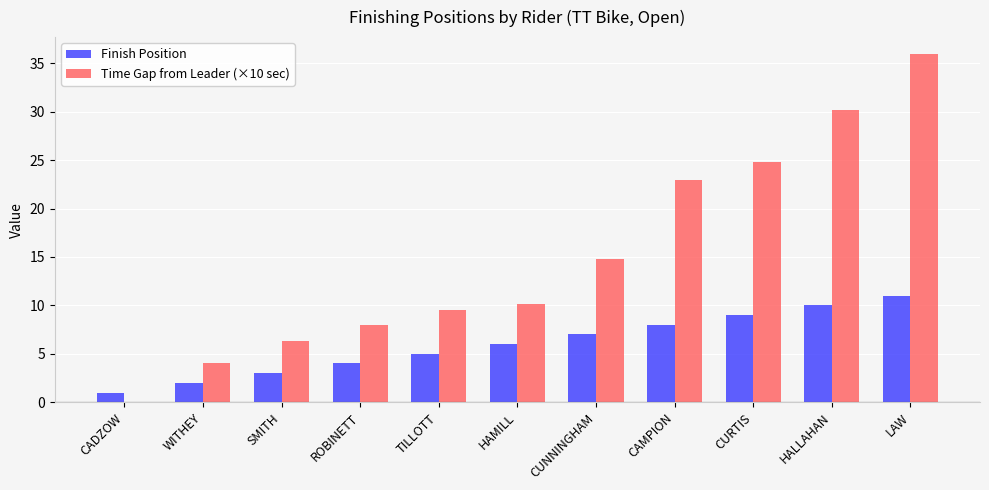

What is the highest value of the Finish Position series?

11.0